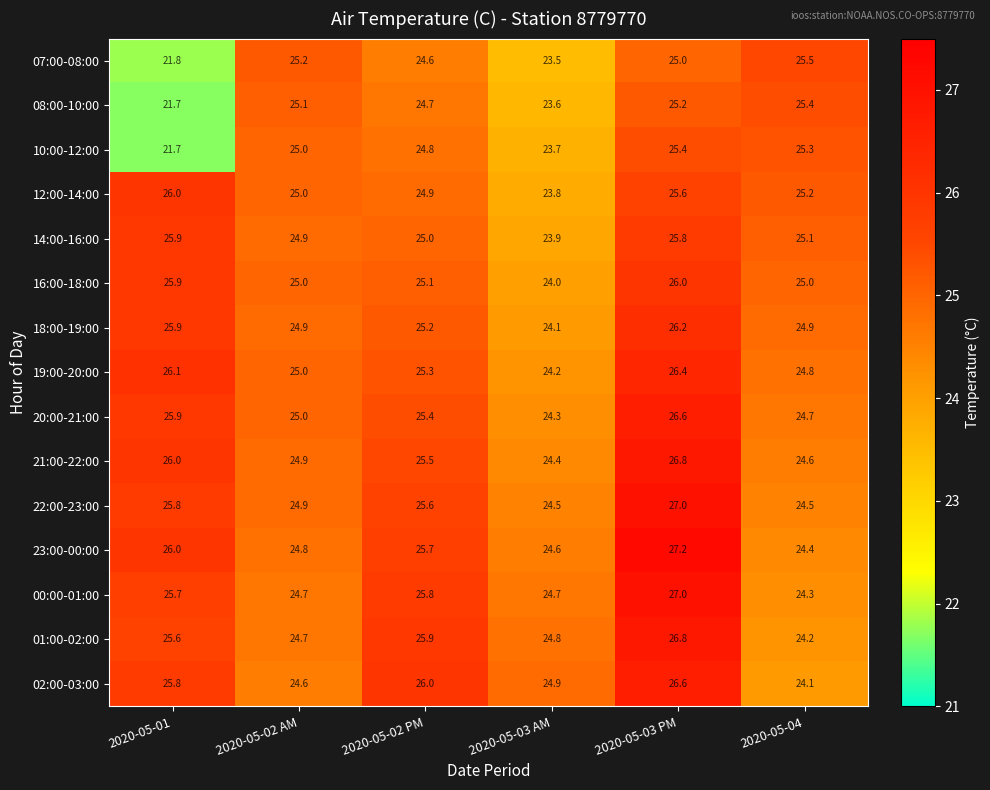

True or false: 21:00-22:00 has a value of 24.4 at 2020-05-03 AM.

True